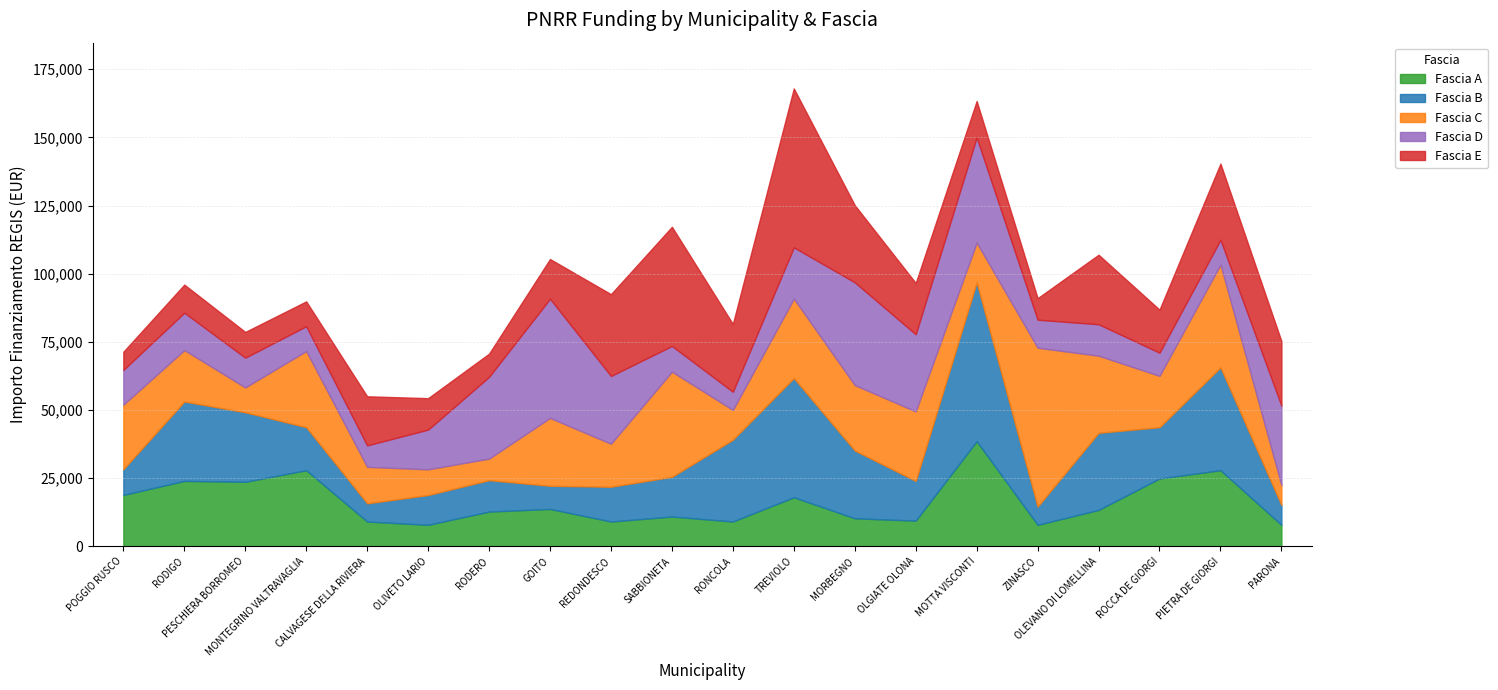

What are all the series names shown in the legend?

Fascia A, Fascia B, Fascia C, Fascia D, Fascia E